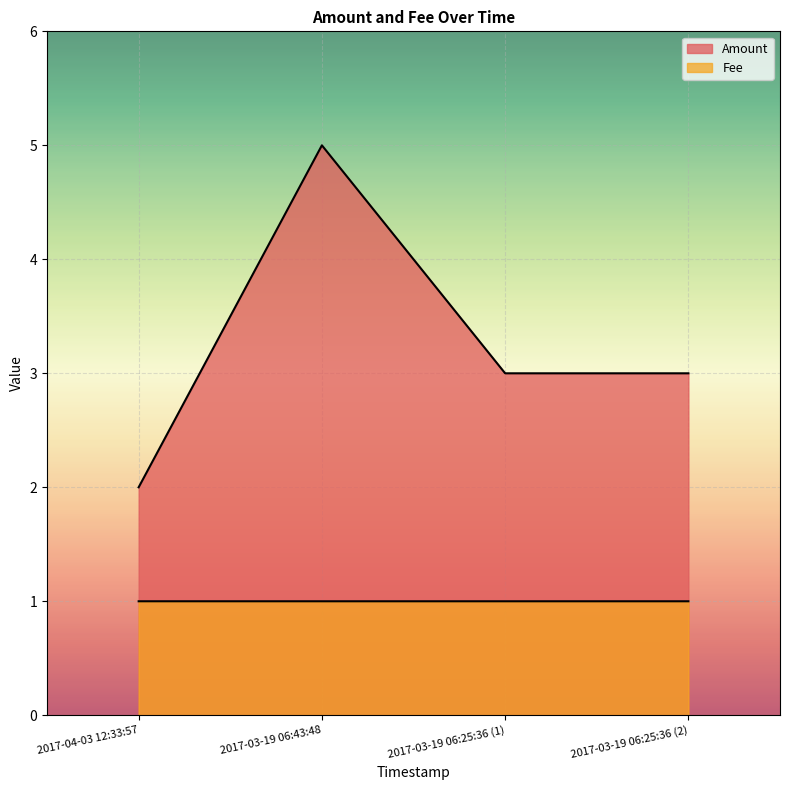

What are all the series names shown in the legend?

Amount, Fee